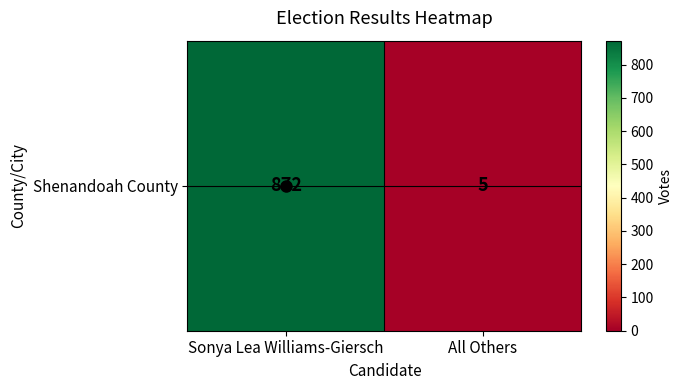

How many data points are less than 872?

1